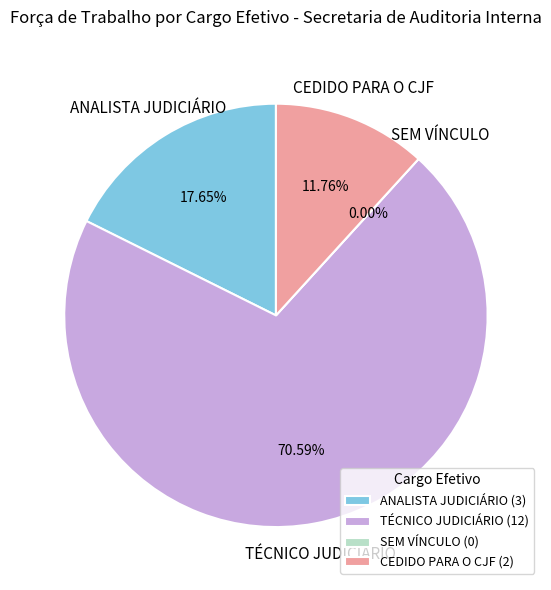

What percentage is the CEDIDO PARA O CJF slice, to the nearest percent?

12%